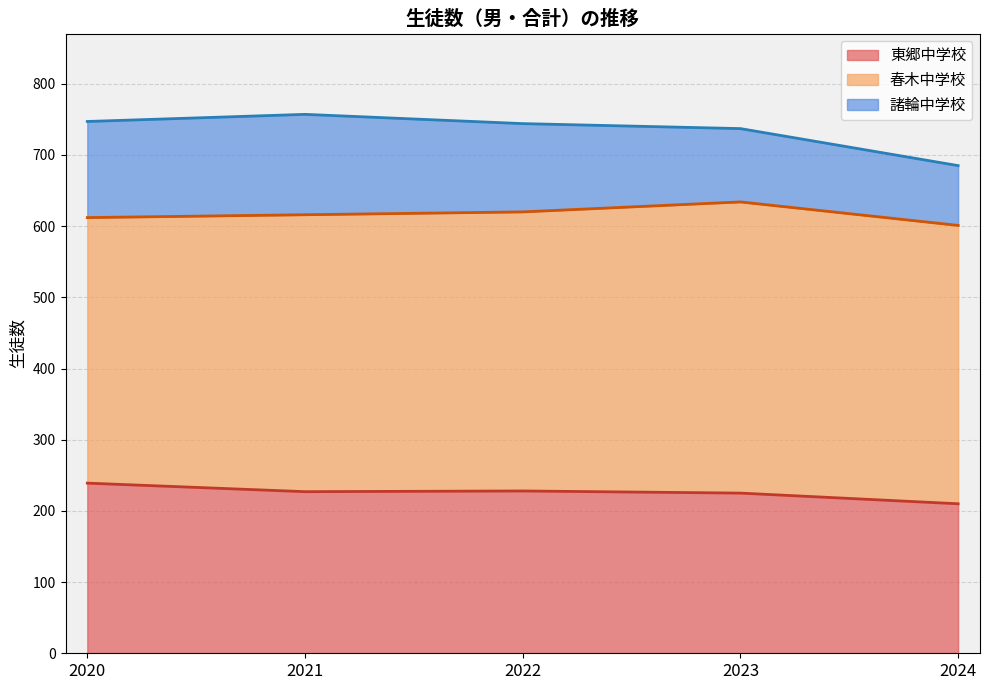

What is the sum of all 春木中学校 values?

1954